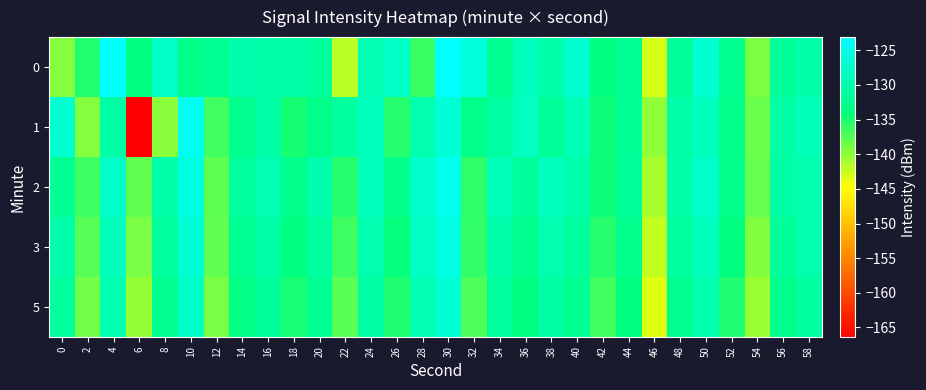

What is the difference between the highest and lowest values at 34?

3.2